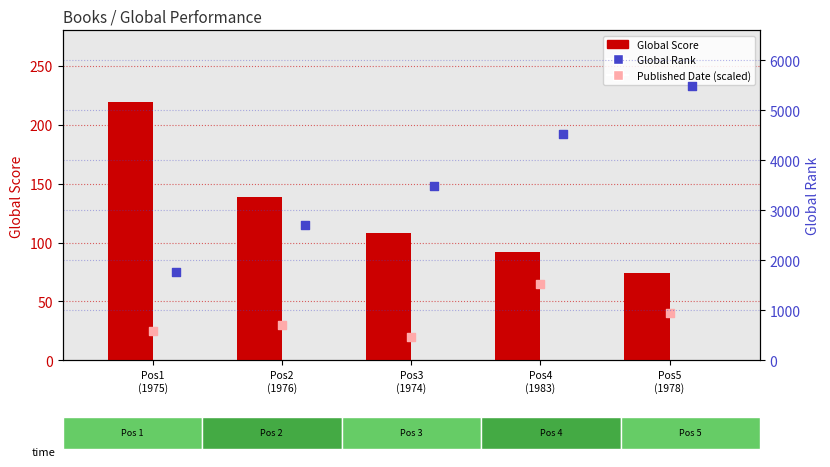

What is the total value across all series at Pos2
(1976)?

2872